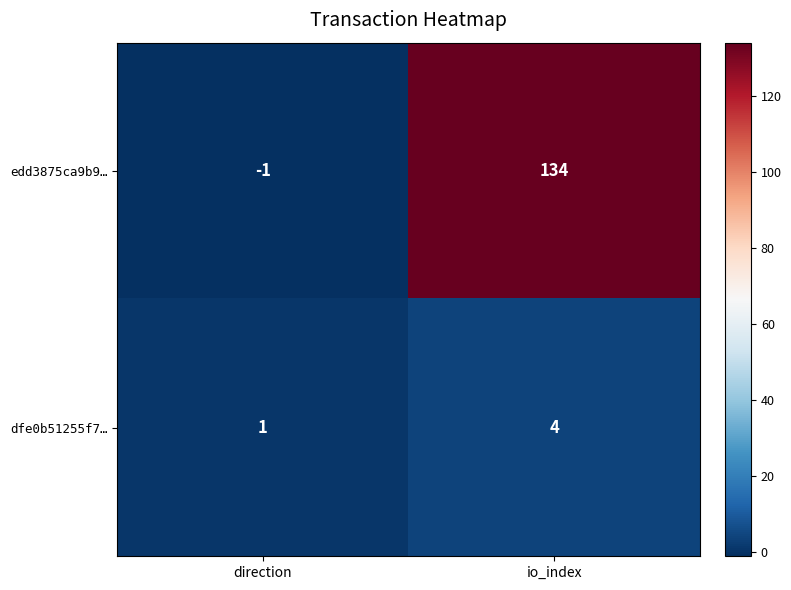

The edd3875ca9b9… series shows 134 at io_index. True or false?

True